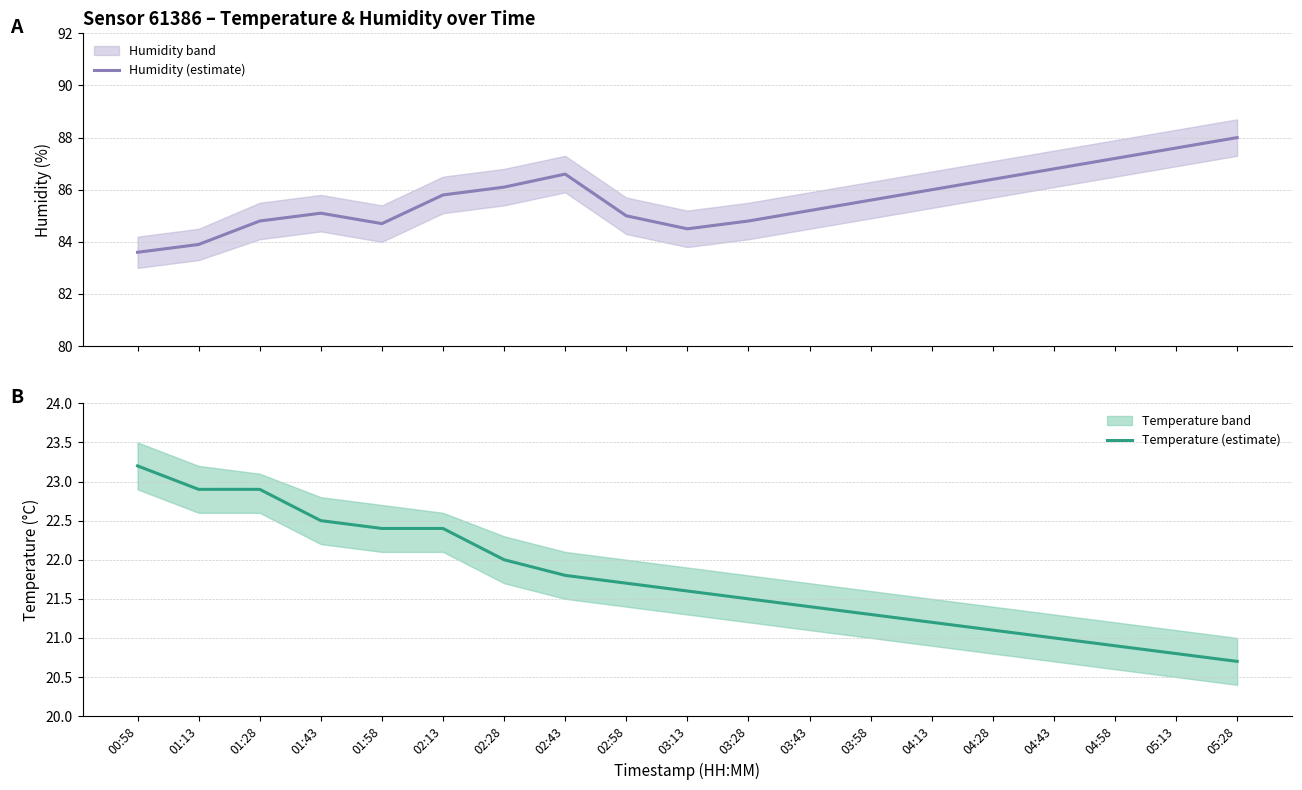

What is the label of the 5th point from the right?

04:28